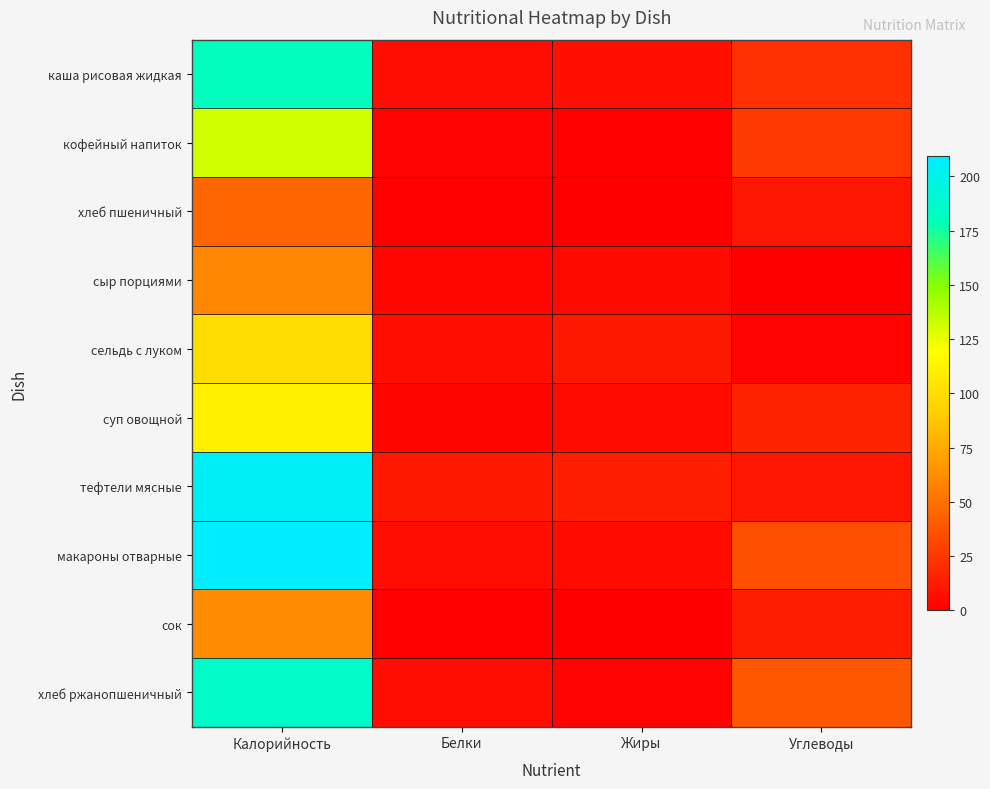

Between Жиры and Калорийность, which is larger?

Калорийность